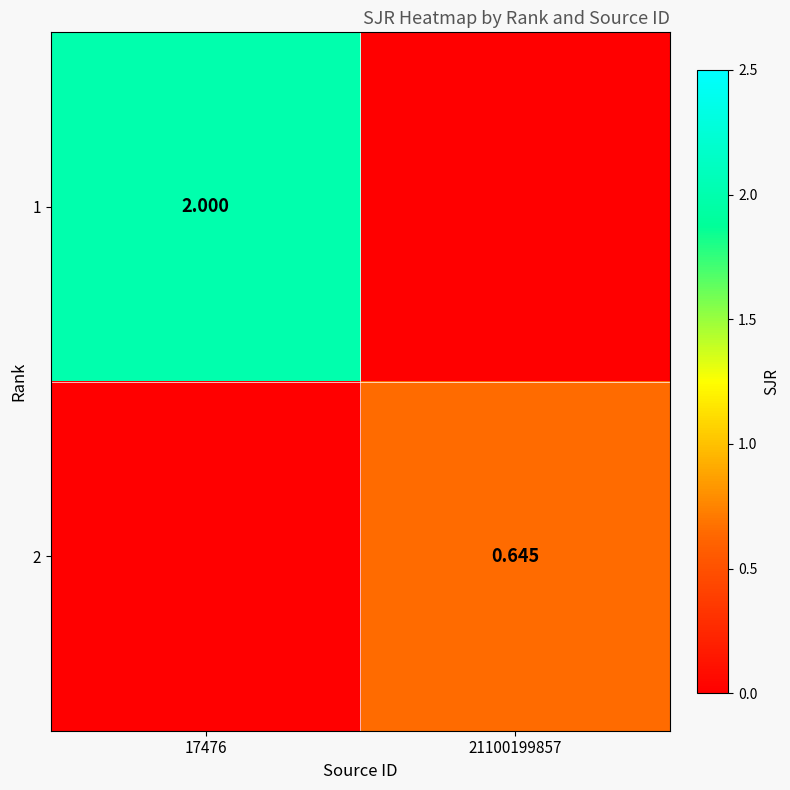

List the labels in order of 1 value, smallest first.

21100199857, 17476